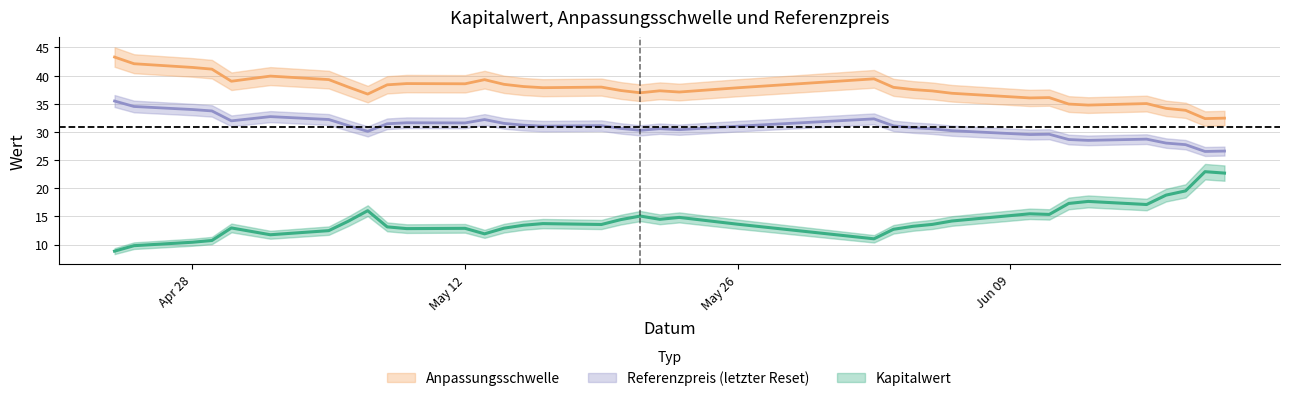

What position from the left is 2025-06-06?

27